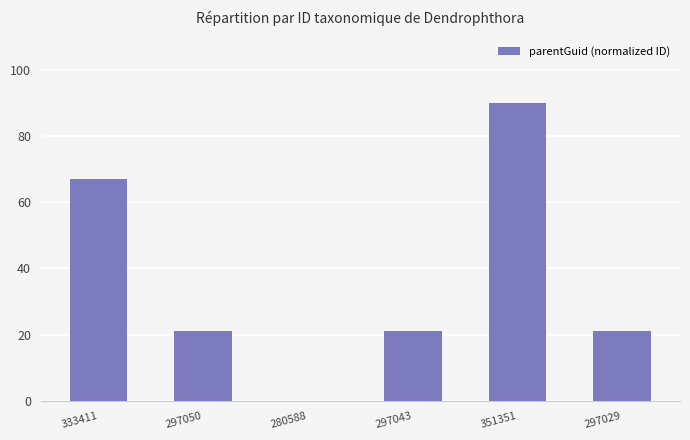

Does the chart contain stacked bars?

No